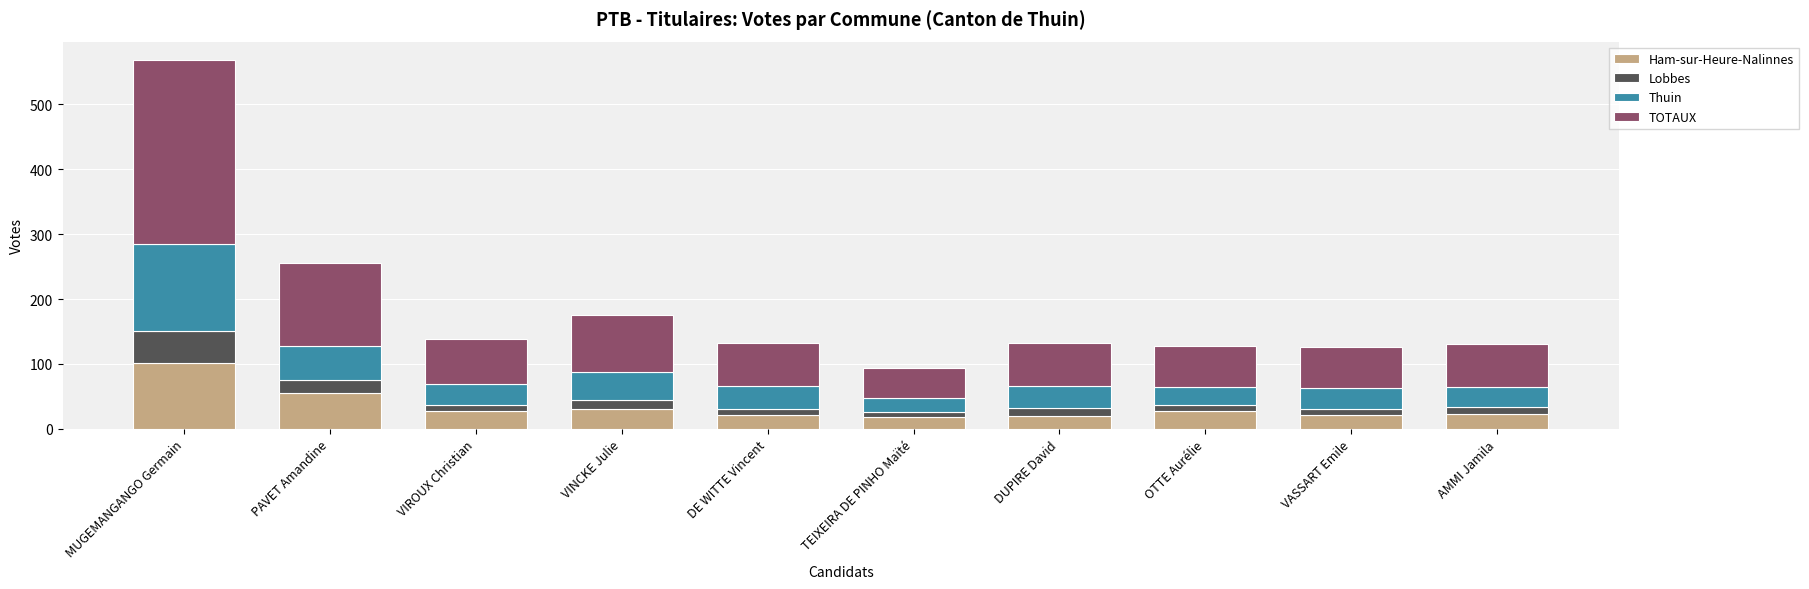

What is the lowest value of the Ham-sur-Heure-Nalinnes series?

19